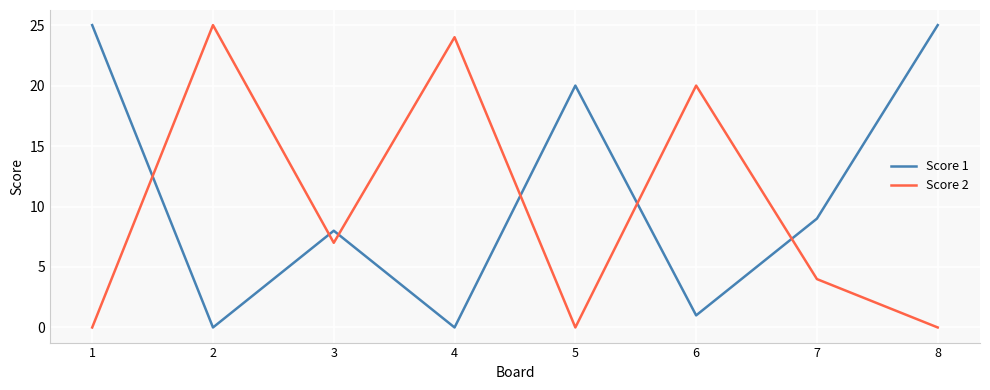

What is the difference between the maximum and minimum values in the Score 2 series?

25